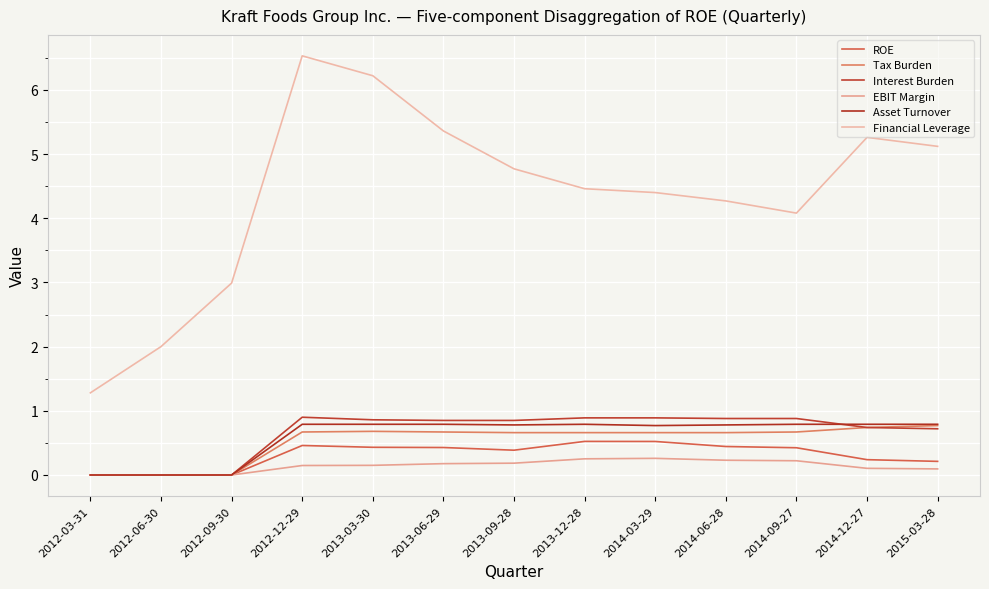

Which series has the largest range (max minus min)?

Financial Leverage